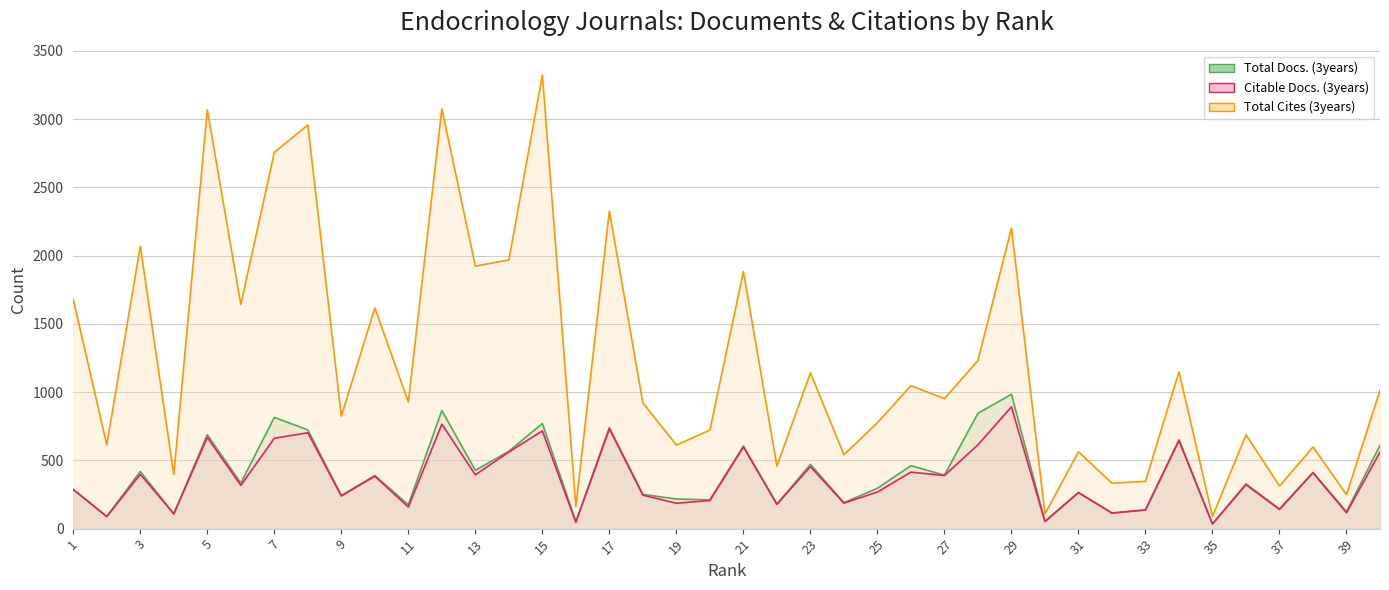

How many interior local valleys does the Citable Docs. (3years) series have?

16